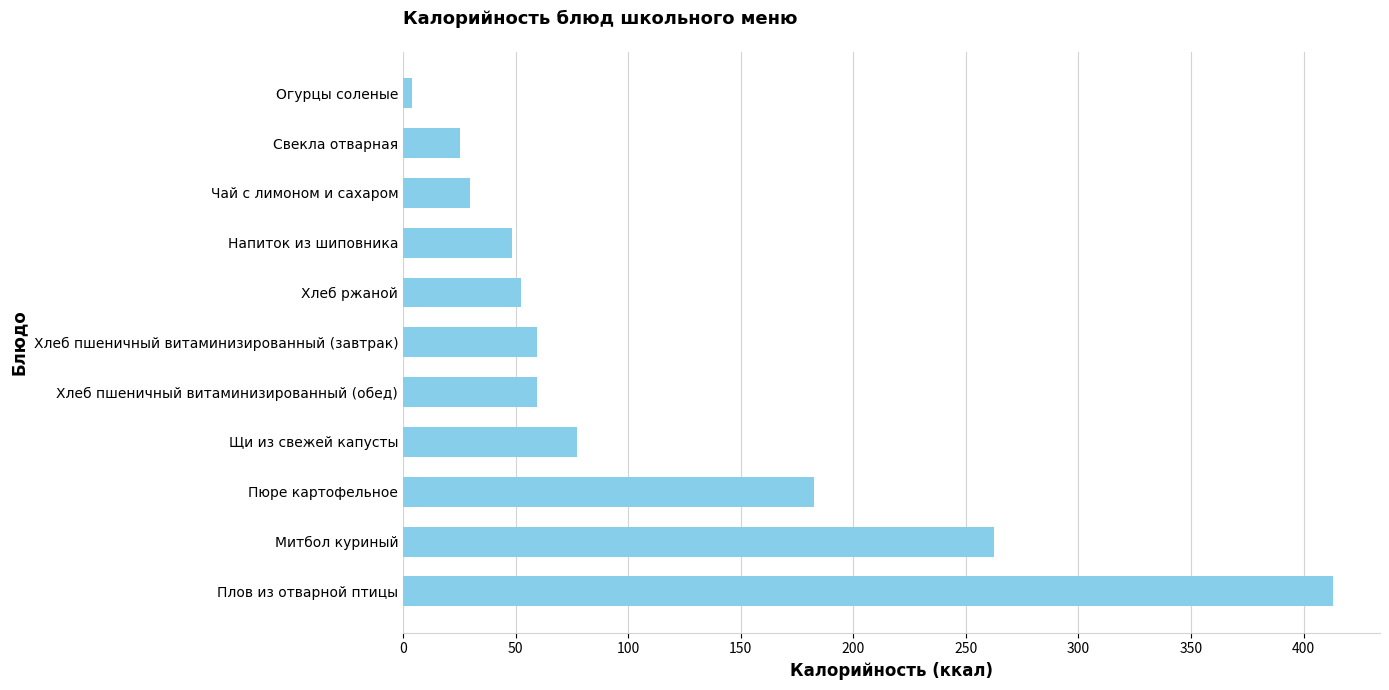

What is the ratio of the value at Хлеб пшеничный витаминизированный (завтрак) to the value at Щи из свежей капусты?

0.8